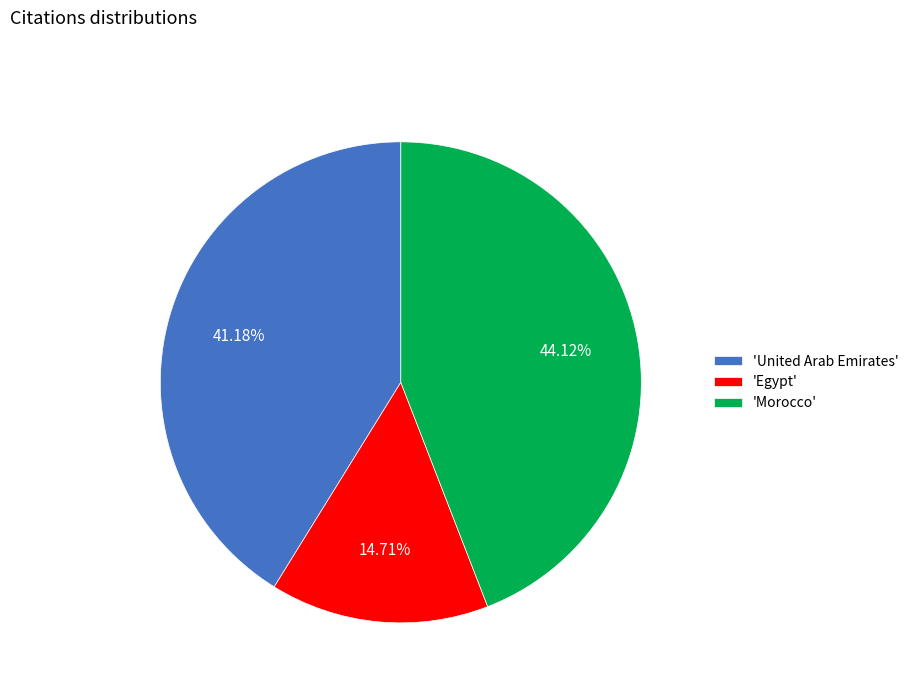

How many segments does this pie chart have?

3